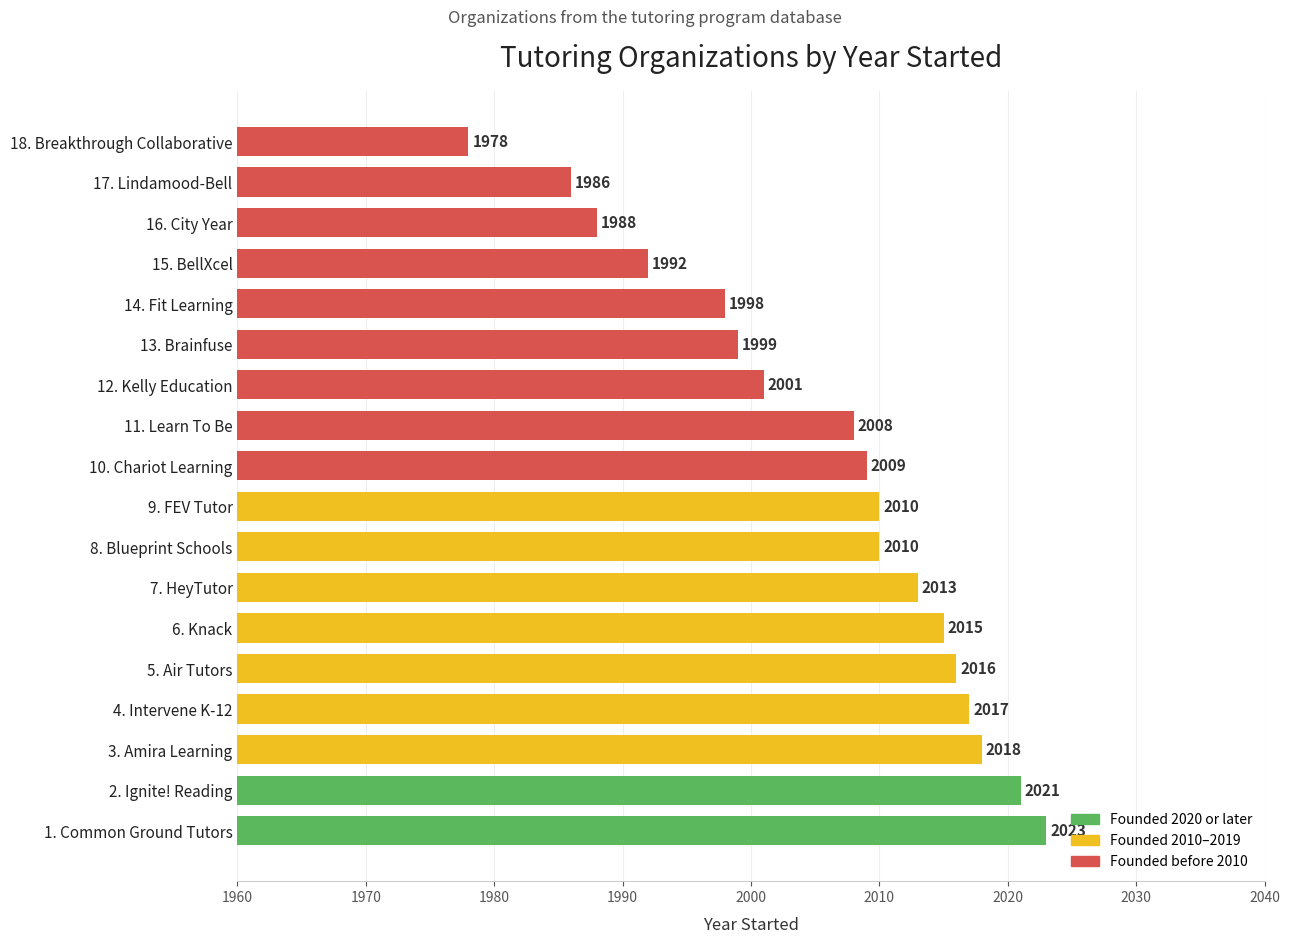

What is the minimum value shown in the chart?

1978